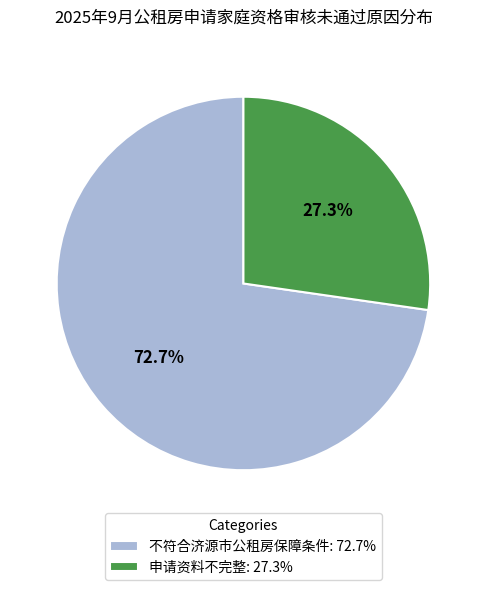

Which slice is the smallest?

申请资料不完整